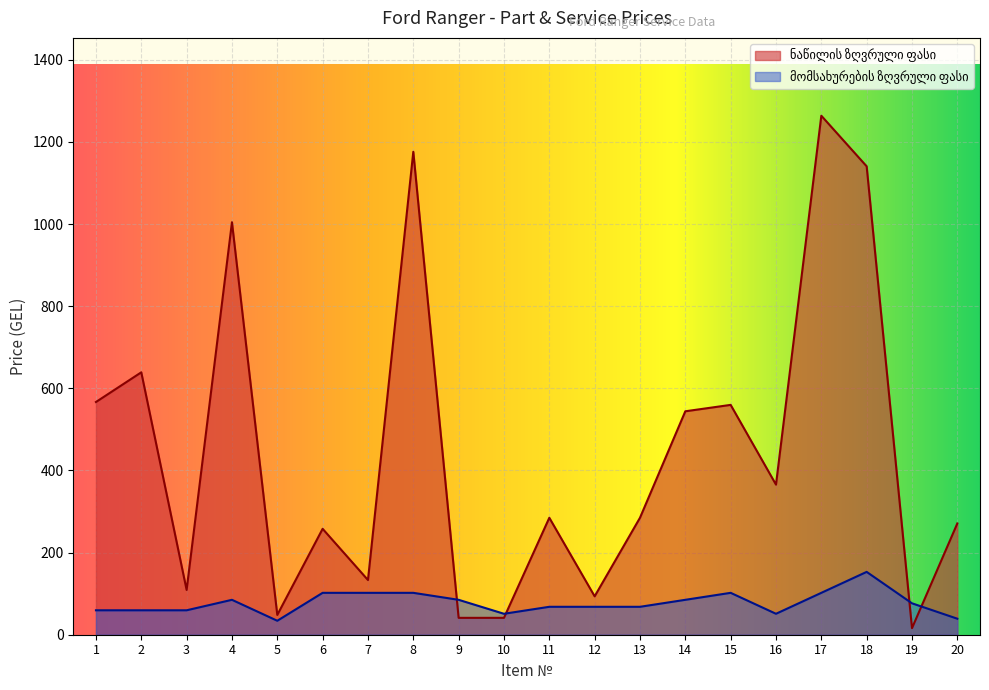

At how many categories does at least one series exceed 315?

9